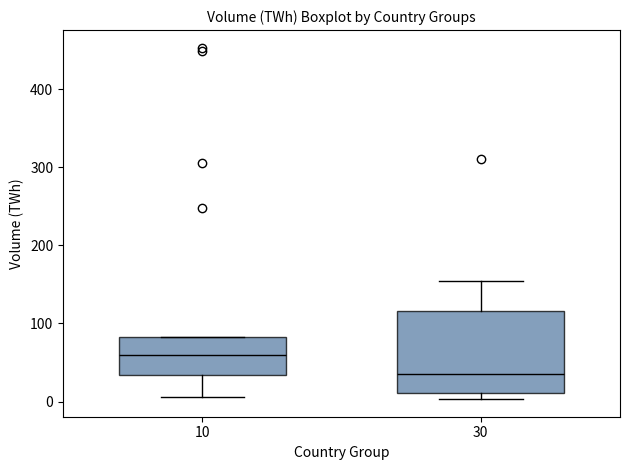

Which box has the lowest median line?

30